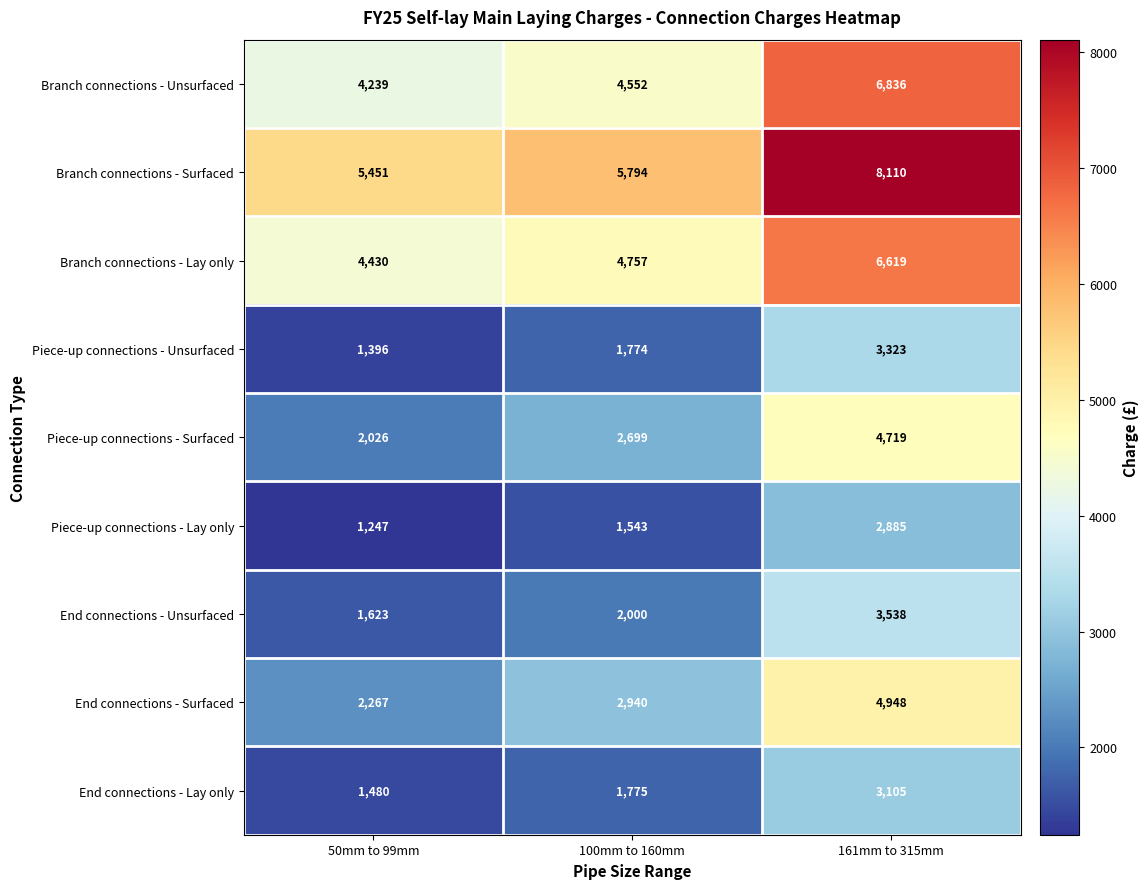

At which category does the chart reach its minimum across all series?

50mm to 99mm